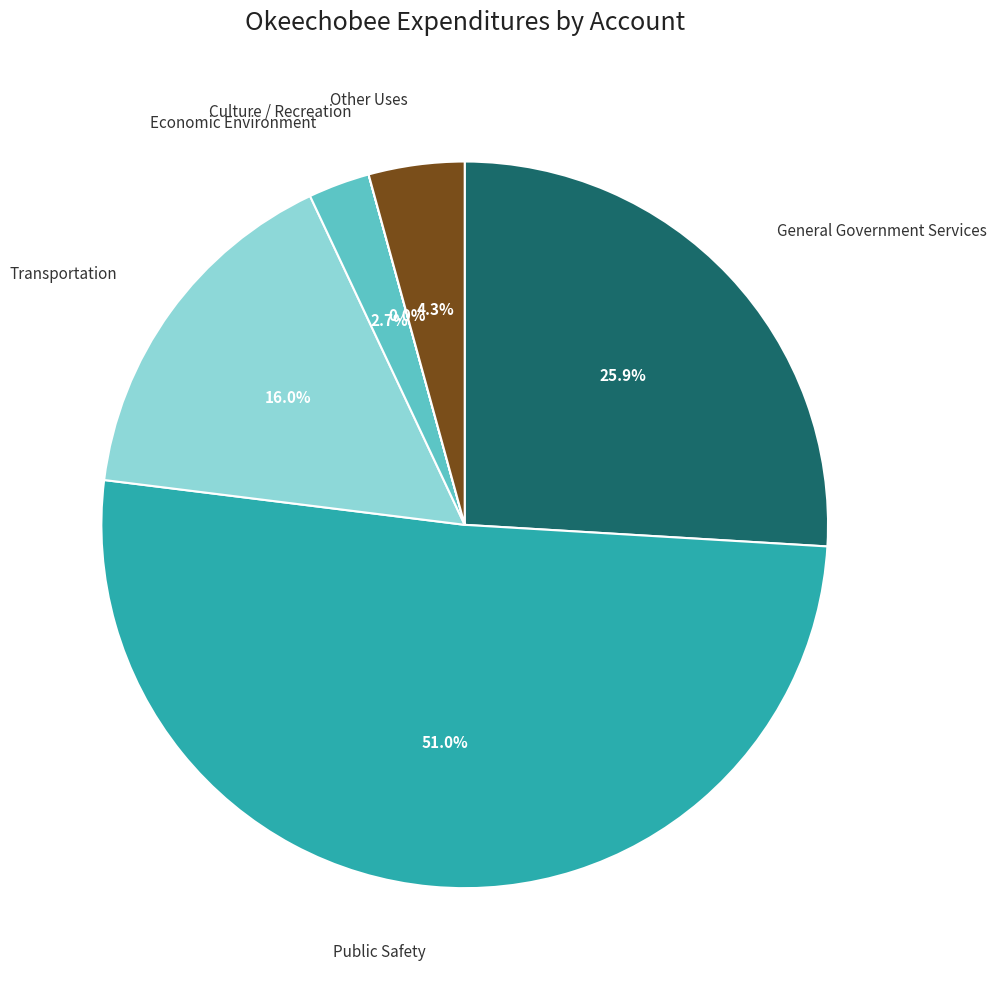

To the nearest percent, what percentage of the pie is Other Uses?

4%